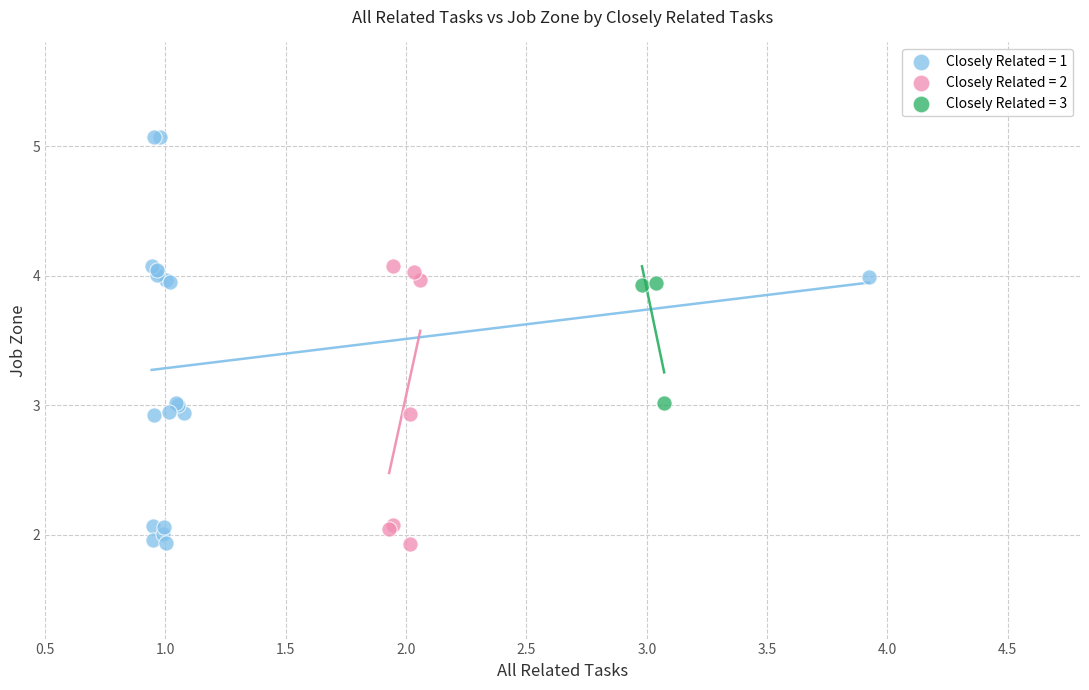

Which series has the largest Y range (max minus min)?

Closely Related = 1